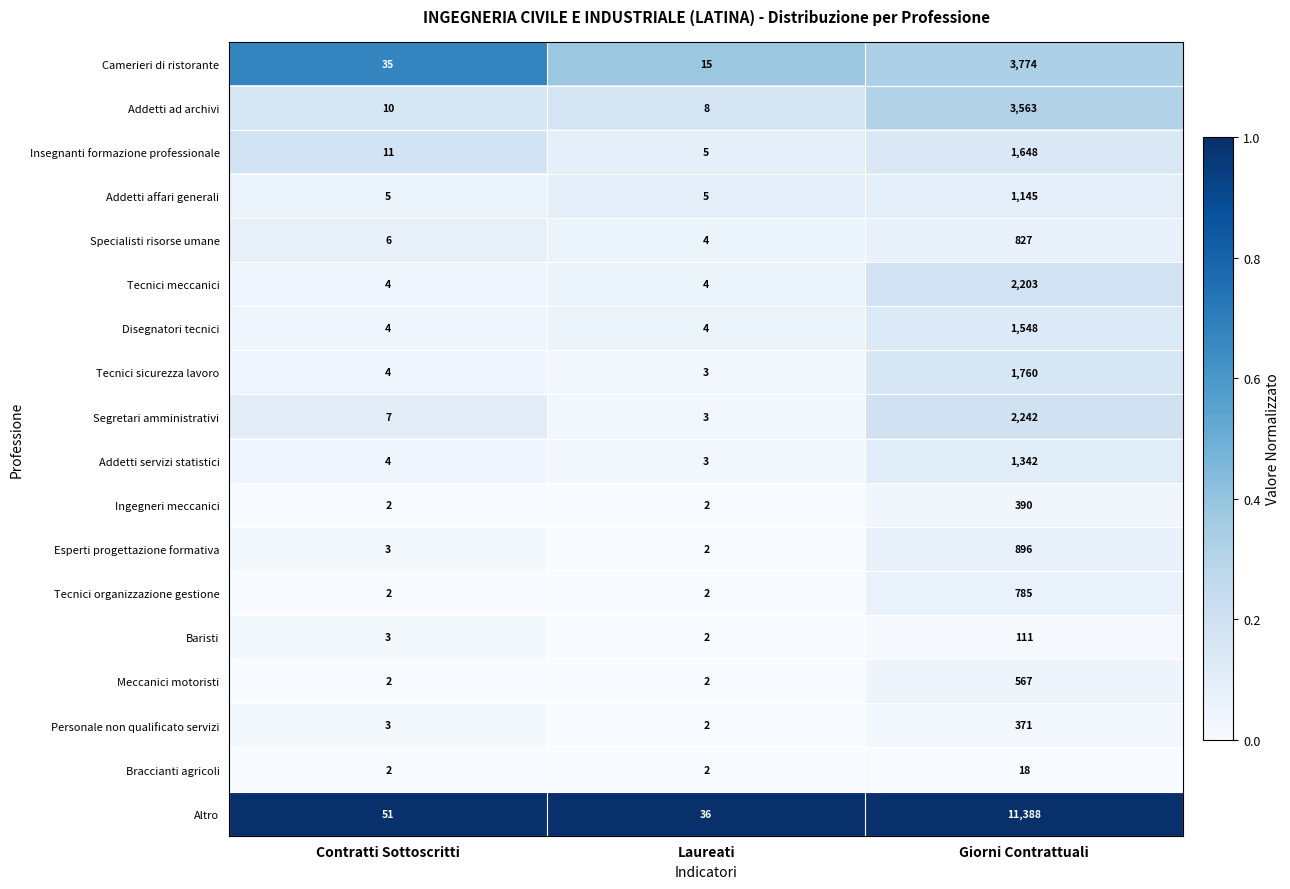

List the series in order of their peak value, lowest first.

Braccianti agricoli, Baristi, Personale non qualificato servizi, Ingegneri meccanici, Meccanici motoristi, Tecnici organizzazione gestione, Specialisti risorse umane, Esperti progettazione formativa, Addetti affari generali, Addetti servizi statistici, Disegnatori tecnici, Insegnanti formazione professionale, Tecnici sicurezza lavoro, Tecnici meccanici, Segretari amministrativi, Addetti ad archivi, Camerieri di ristorante, Altro